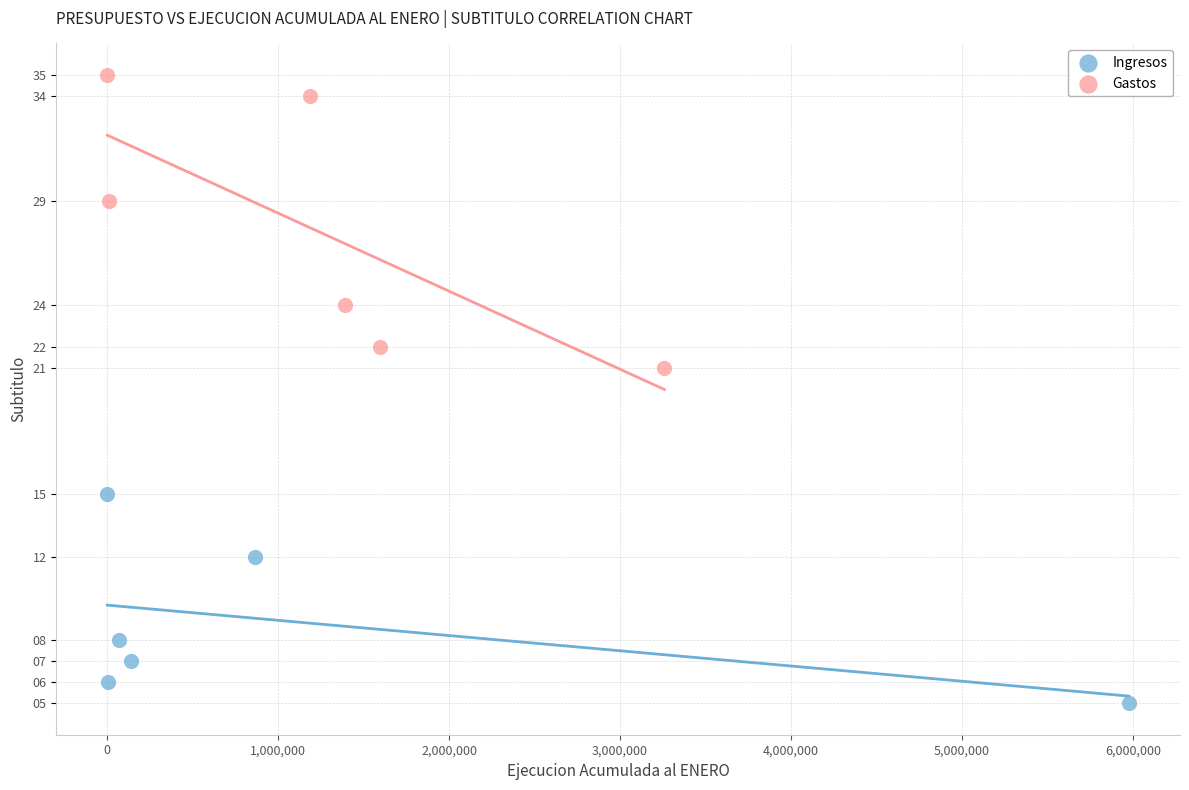

Which series has the largest Y range (max minus min)?

Gastos